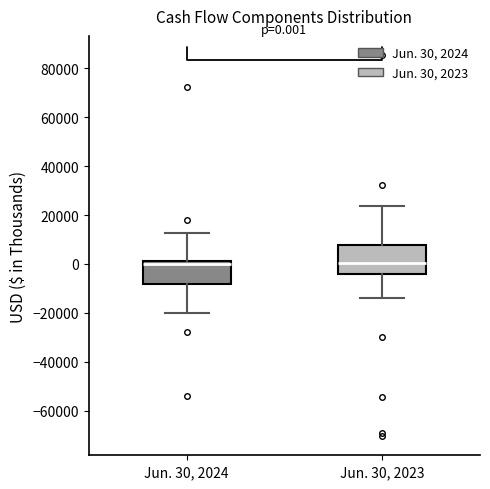

Which box is the tallest, from its lower edge to its upper edge?

Jun. 30, 2023